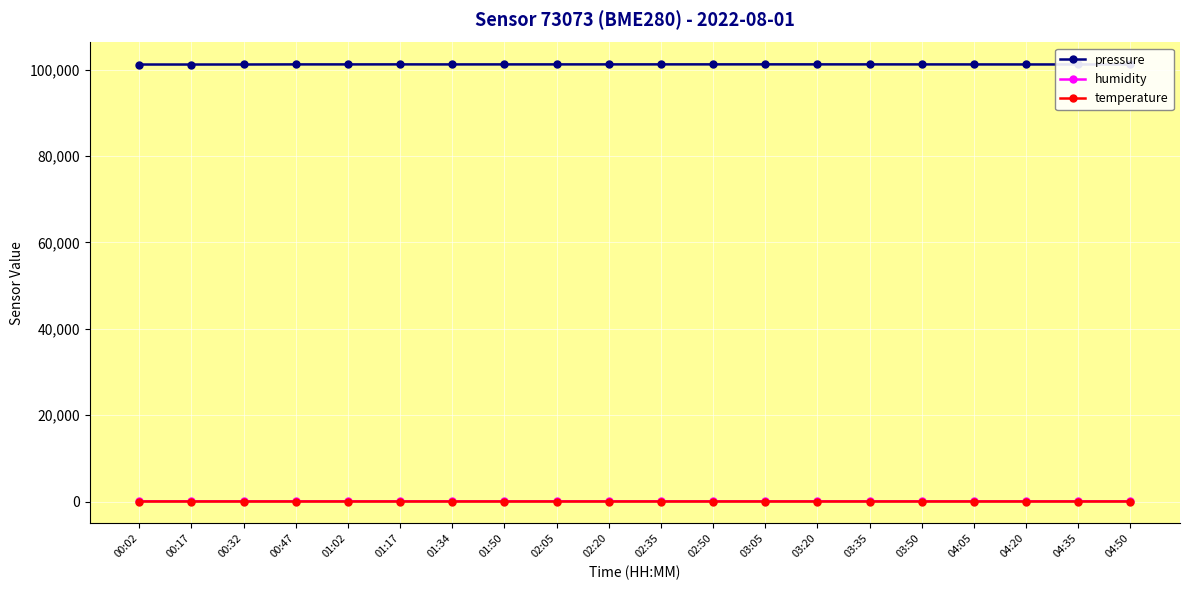

Which series has the largest range (max minus min)?

pressure